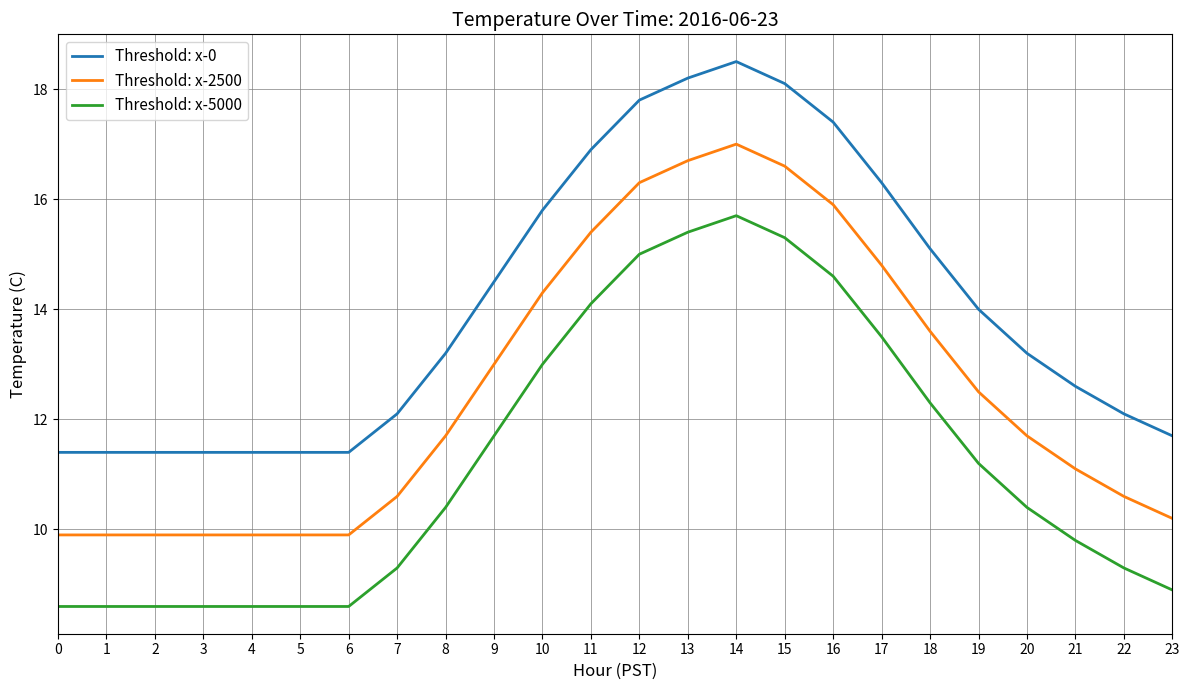

List the series in order of their peak value, highest first.

Threshold: x-0, Threshold: x-2500, Threshold: x-5000